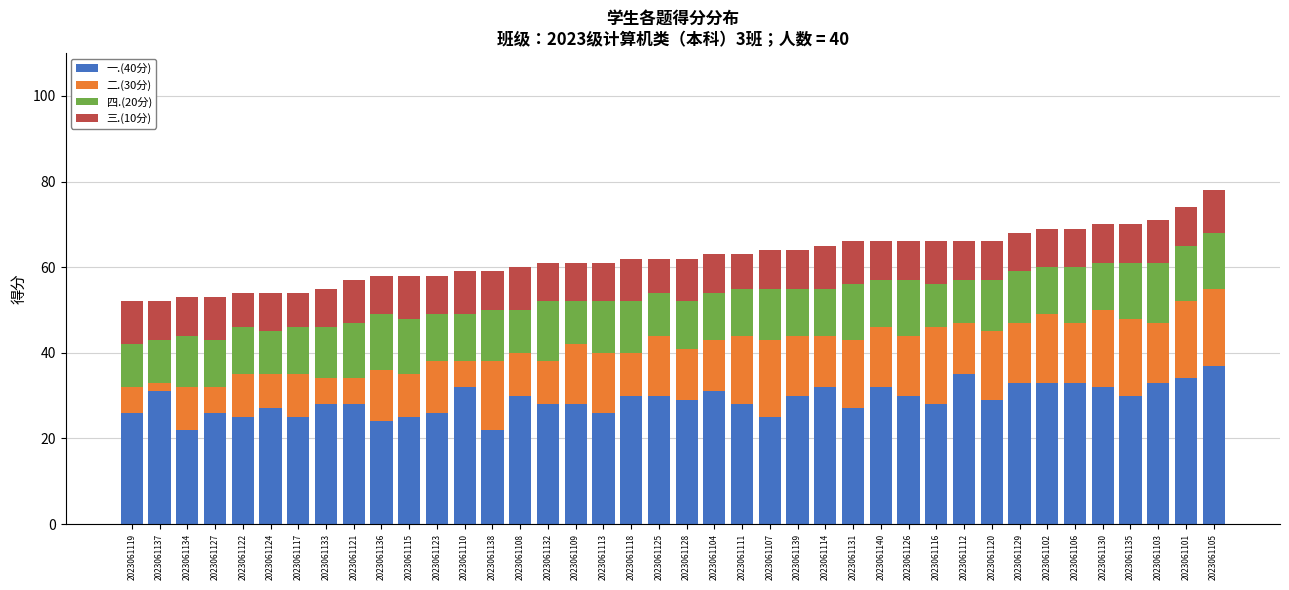

The 一.(40分) series shows 37 at 2023061116. True or false?

False